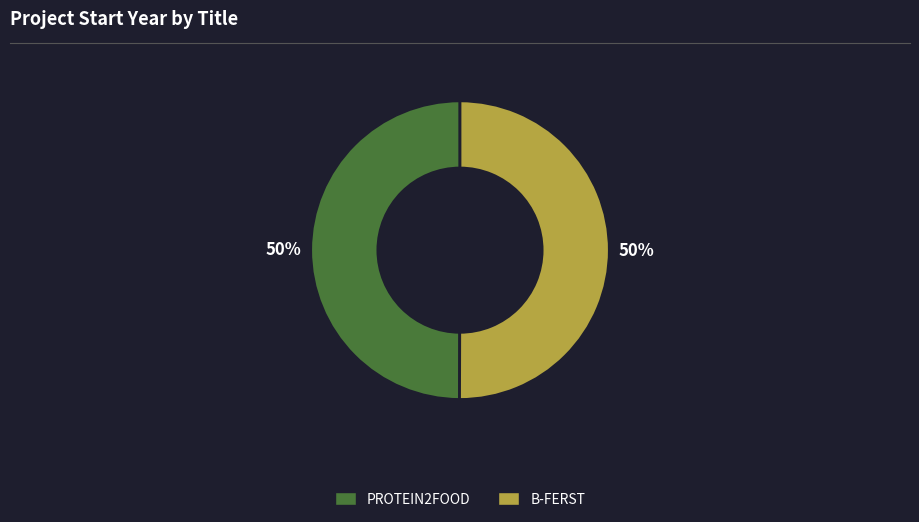

True or false: B-FERST accounts for 36% of the total.

False